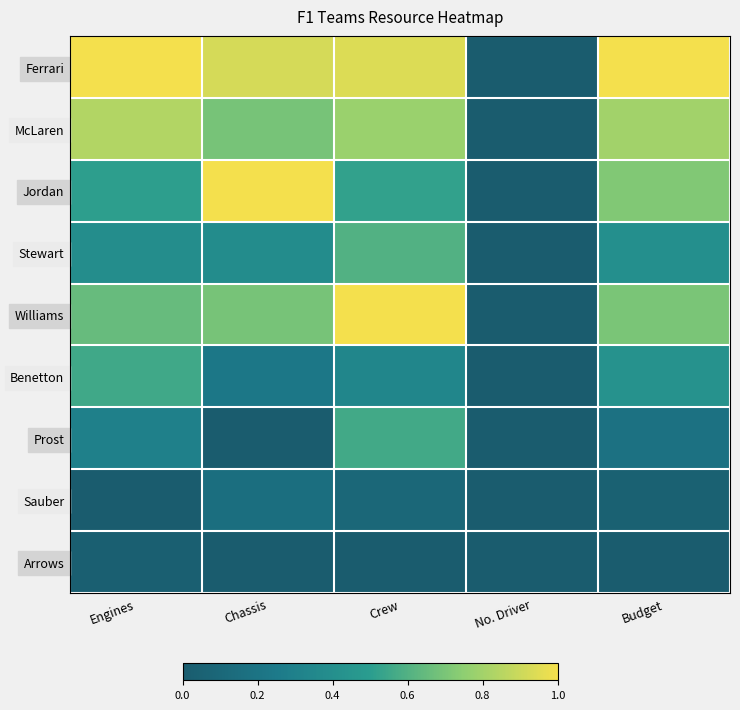

Reading left to right, list all the values displayed in this chart.

Ferrari: Engines=1.0	Chassis=0.9	Crew=0.9	No. Driver=0.0	Budget=1.0
McLaren: Engines=0.8	Chassis=0.7	Crew=0.8	No. Driver=0.0	Budget=0.8
Jordan: Engines=0.5	Chassis=1.0	Crew=0.5	No. Driver=0.0	Budget=0.7
Stewart: Engines=0.4	Chassis=0.4	Crew=0.6	No. Driver=0.0	Budget=0.4
Williams: Engines=0.7	Chassis=0.7	Crew=1.0	No. Driver=0.0	Budget=0.7
Benetton: Engines=0.6	Chassis=0.2	Crew=0.3	No. Driver=0.0	Budget=0.4
Prost: Engines=0.3	Chassis=0.0	Crew=0.6	No. Driver=0.0	Budget=0.2
Sauber: Engines=0.0	Chassis=0.2	Crew=0.1	No. Driver=0.0	Budget=0.0
Arrows: Engines=0.0	Chassis=0.0	Crew=0.0	No. Driver=0.0	Budget=0.0